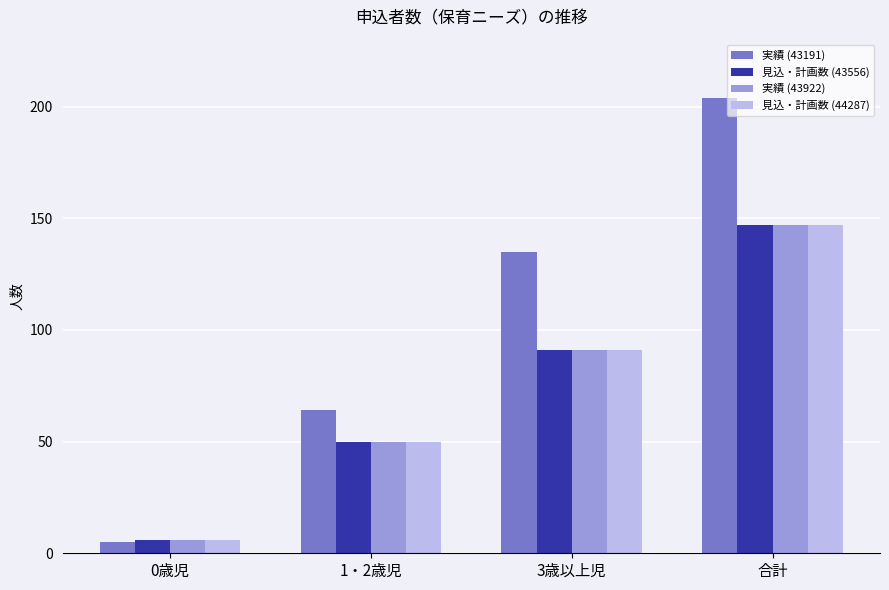

How many data points in 見込・計画数 (43556) are less than 91?

2